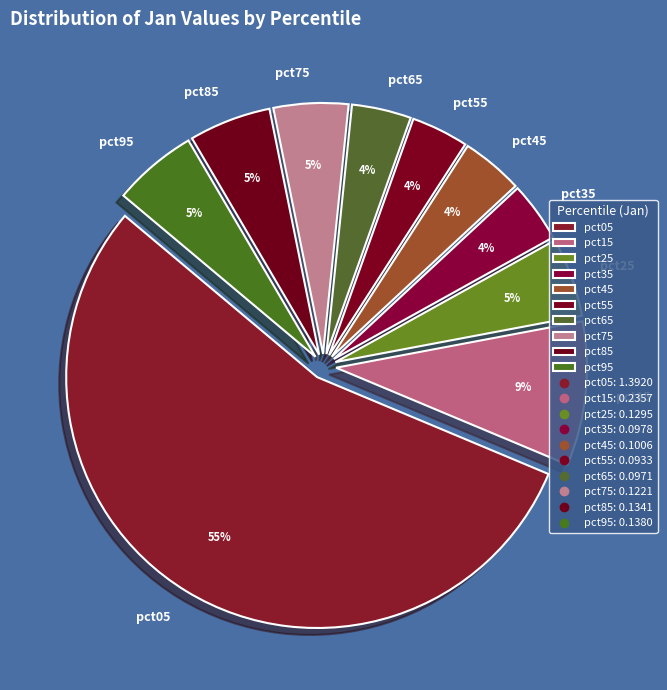

Count the number of slices in the pie.

10